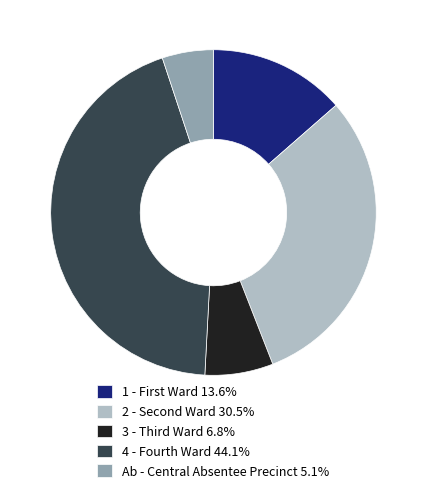

How many segments does this pie chart have?

5